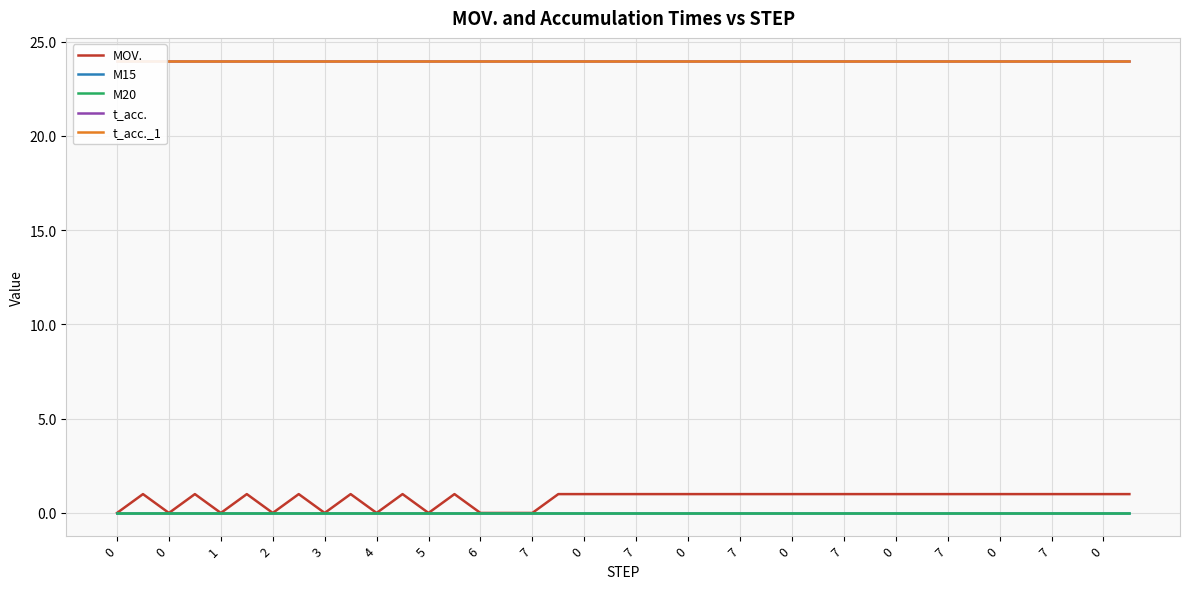

True or false: t_acc. and t_acc._1 intersect in this chart.

False